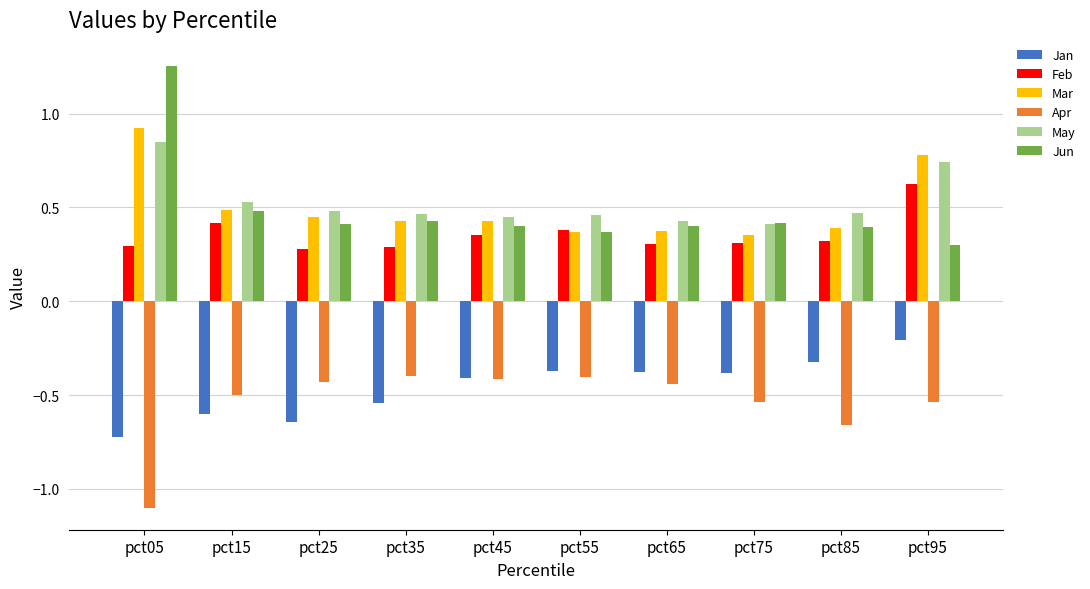

Where is Jan nearest to the value 0?

pct95